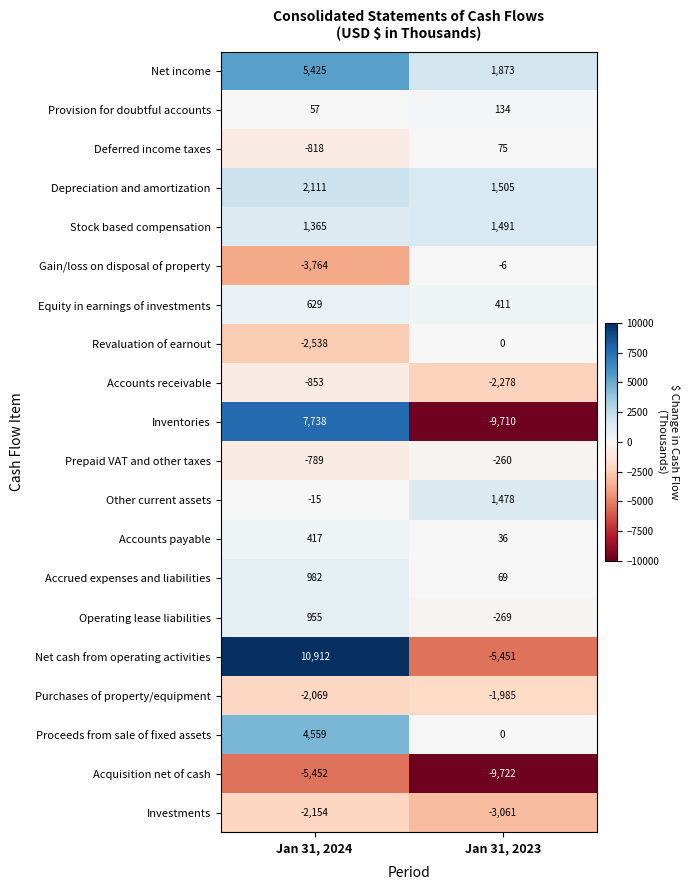

At which category does the chart reach its peak across all series?

Jan 31, 2024